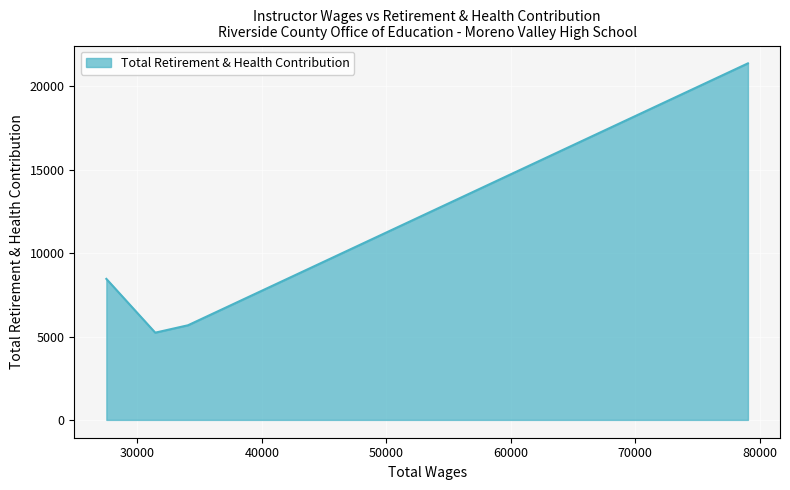

How many interior local valleys (lower than both neighbors) does the data have?

1